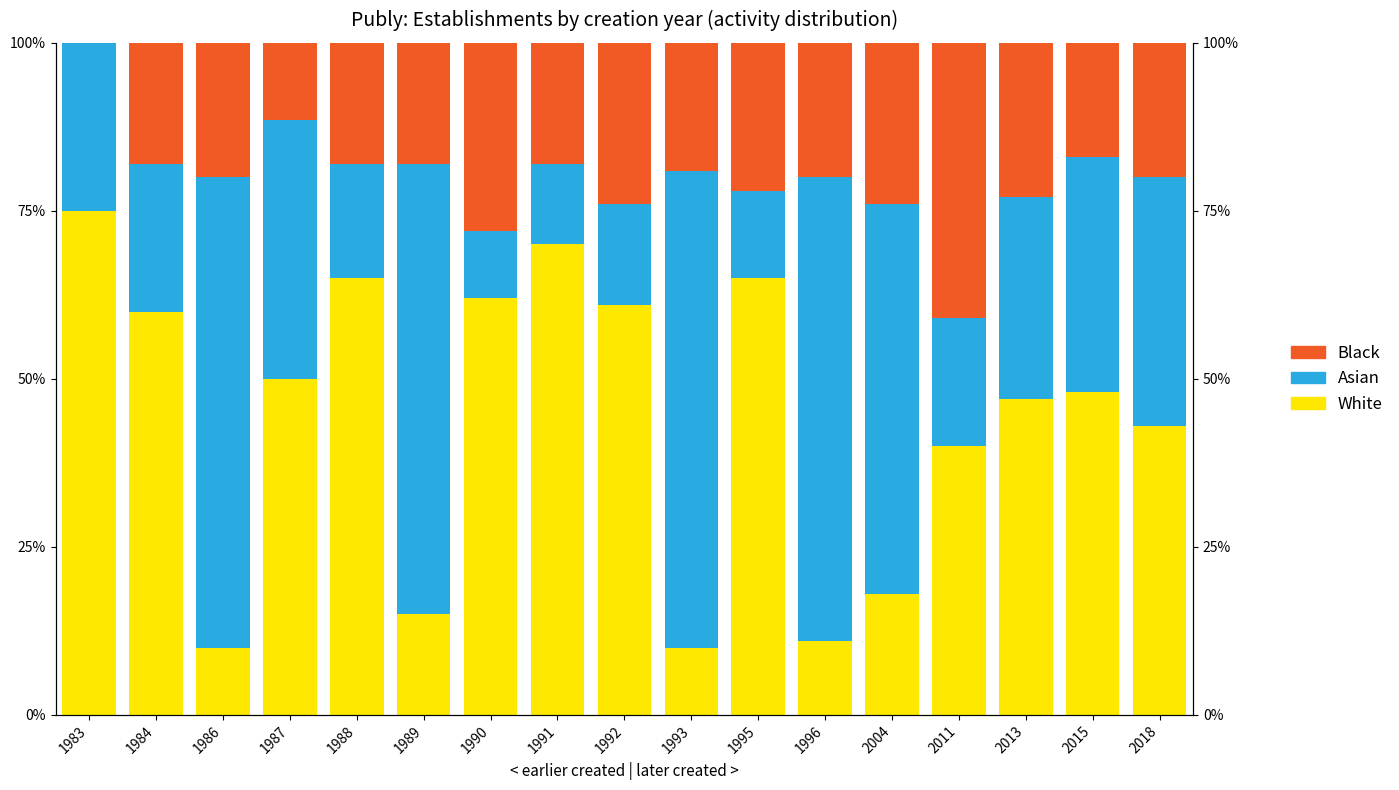

How many groups of bars are there?

17